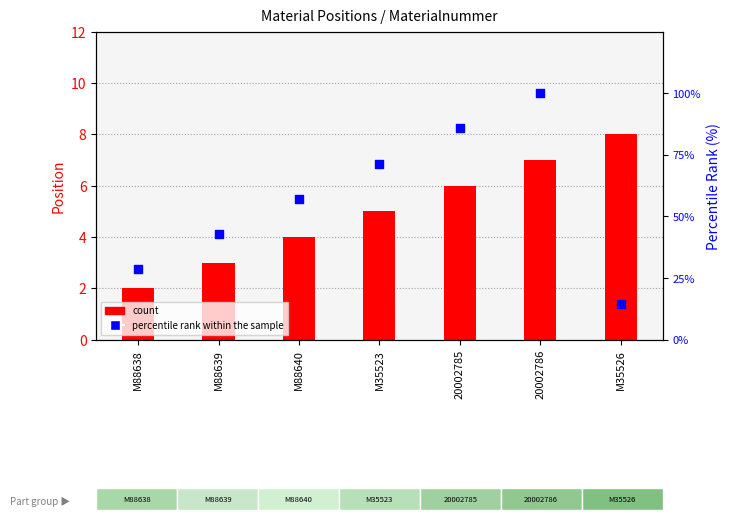

Is the value of count at M88638 greater than the value of percentile rank within the sample at 20002785?

No